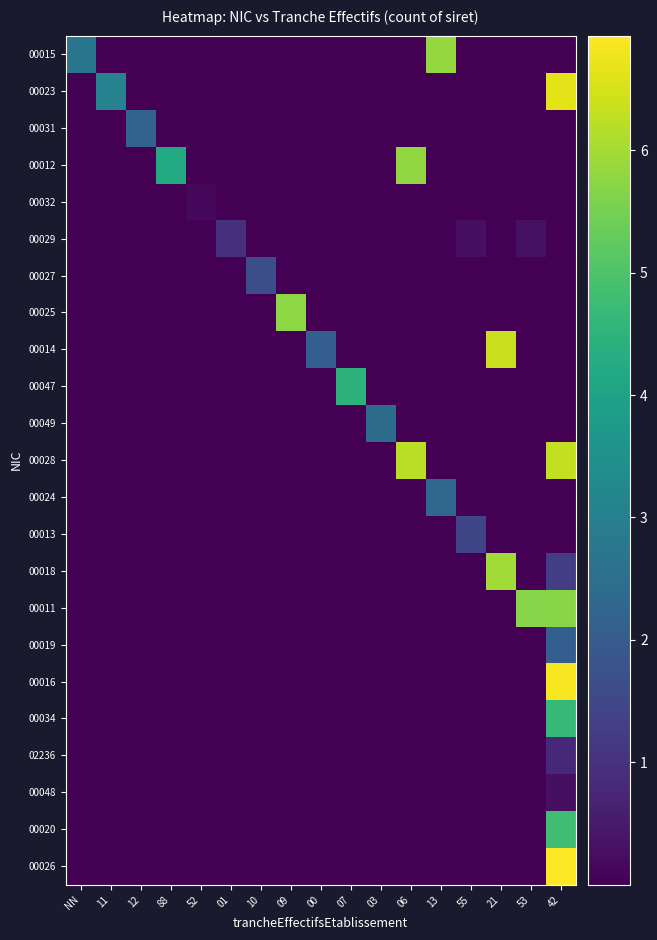

Between 88 and 01, which series saw the biggest shift?

00012